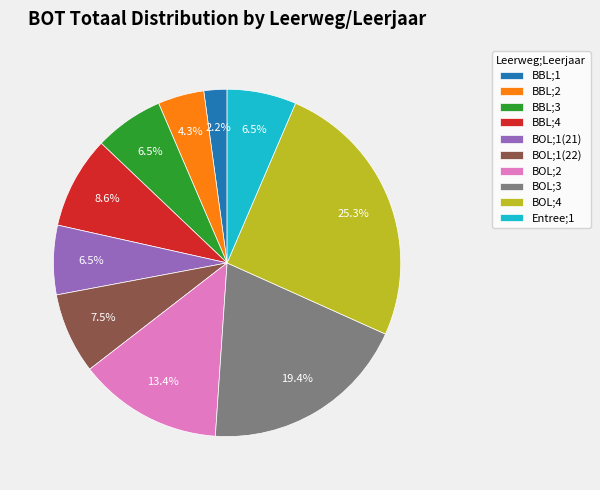

Is BBL;1 the majority of the pie?

No